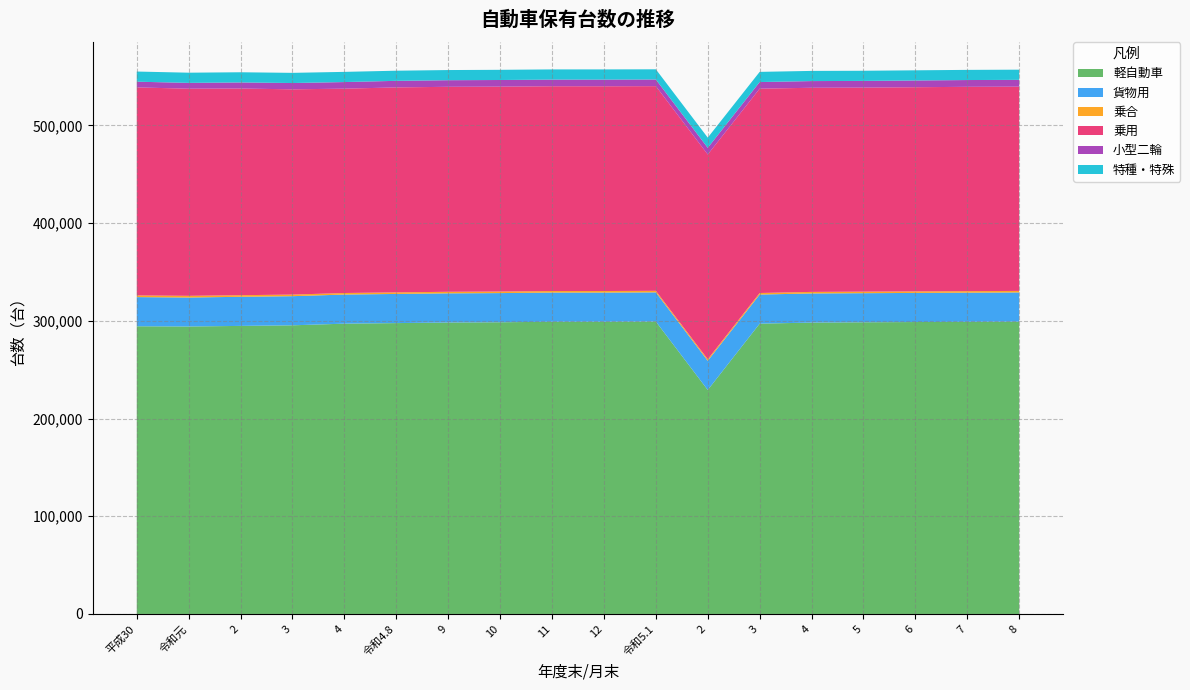

Reading left to right, what are all the values shown in this chart?

軽自動車: 平成30=294460	令和元=294225	2=294828	3=295434	4=297121	令和4.8=297698	9=298309	10=298552	11=299059	12=299083	令和5.1=299267	2=229253	3=297121	4=298235	5=298531	6=298782	7=298987	8=299200
貨物用: 平成30=29835	令和元=29644	2=29788	3=29818	4=29793	令和4.8=29841	9=29839	10=29862	11=29876	12=29856	令和5.1=29869	2=29858	3=29793	4=29806	5=29785	6=29798	7=29839	8=29857
乗合: 平成30=1734	令和元=1740	2=1654	3=1625	4=1585	令和4.8=1603	9=1601	10=1593	11=1599	12=1590	令和5.1=1594	2=1592	3=1585	4=1587	5=1582	6=1581	7=1580	8=1576
乗用: 平成30=212907	令和元=211998	2=211502	3=210102	4=209140	令和4.8=209781	9=209795	10=209703	11=209583	12=209564	令和5.1=209478	2=209600	3=209140	4=208929	5=208810	6=208954	7=209125	8=209059
小型二輪: 平成30=5848	令和元=5958	2=6230	3=6431	4=6766	令和4.8=6726	9=6758	10=6800	11=6814	12=6829	令和5.1=6824	2=6818	3=6766	4=6848	5=6868	6=6907	7=6939	8=6966
特種・特殊: 平成30=10386	令和元=10425	2=10432	3=10415	4=10426	令和4.8=10378	9=10394	10=10426	11=10416	12=10436	令和5.1=10424	2=10412	3=10426	4=10416	5=10397	6=10405	7=10403	8=10426